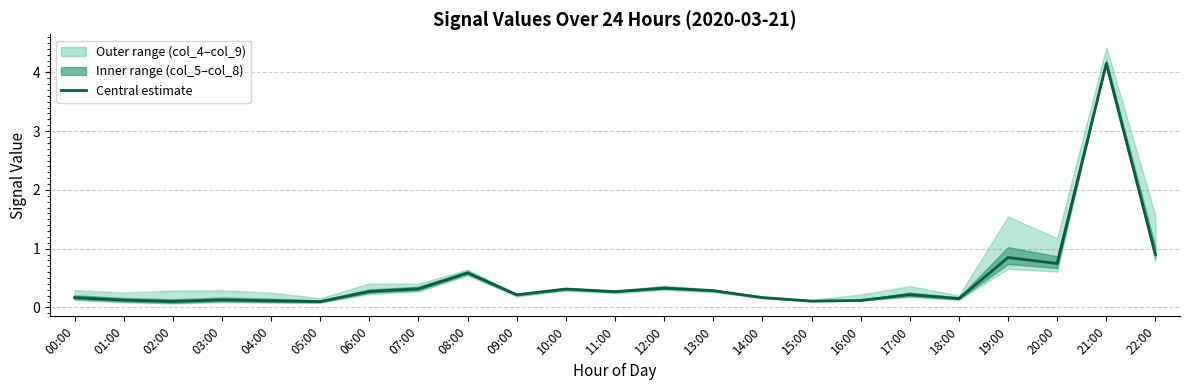

What is the value of the 2nd point from the left?

0.1